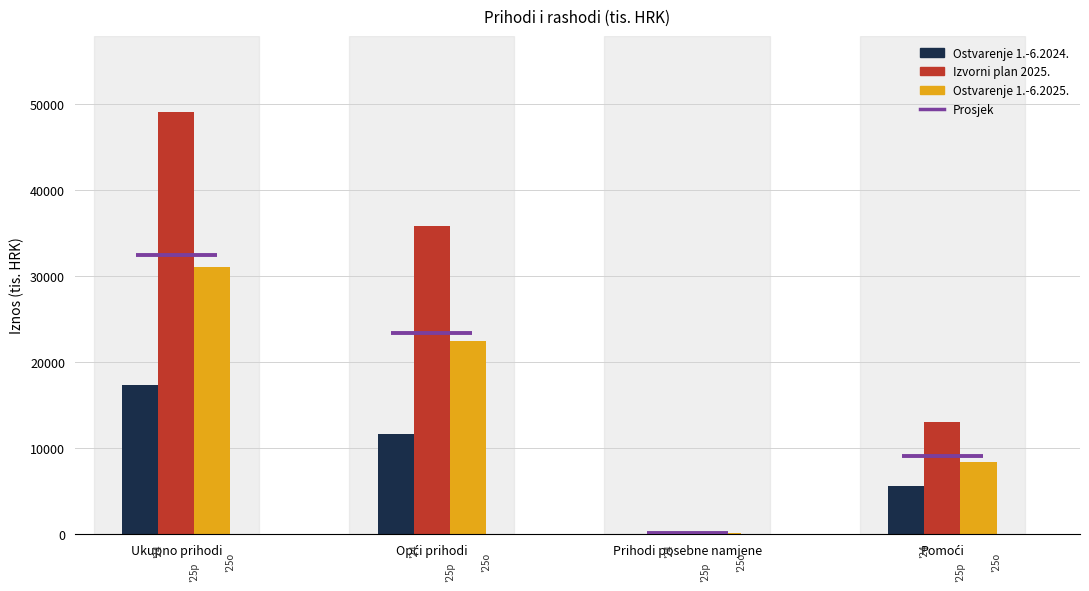

At which category does the chart reach its peak across all series?

Ukupno prihodi